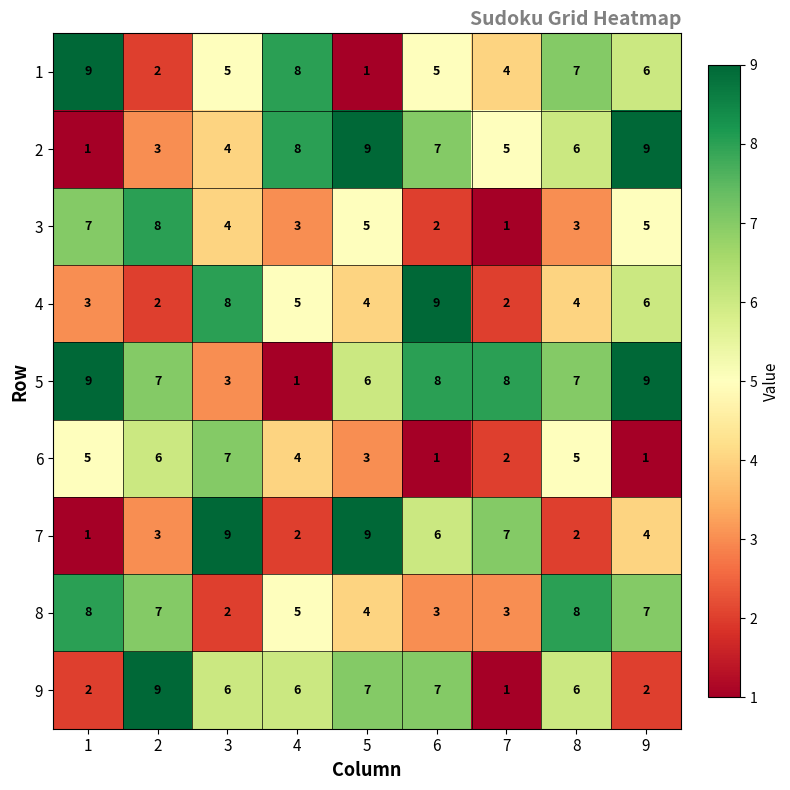

Count the number of categories in the chart.

9